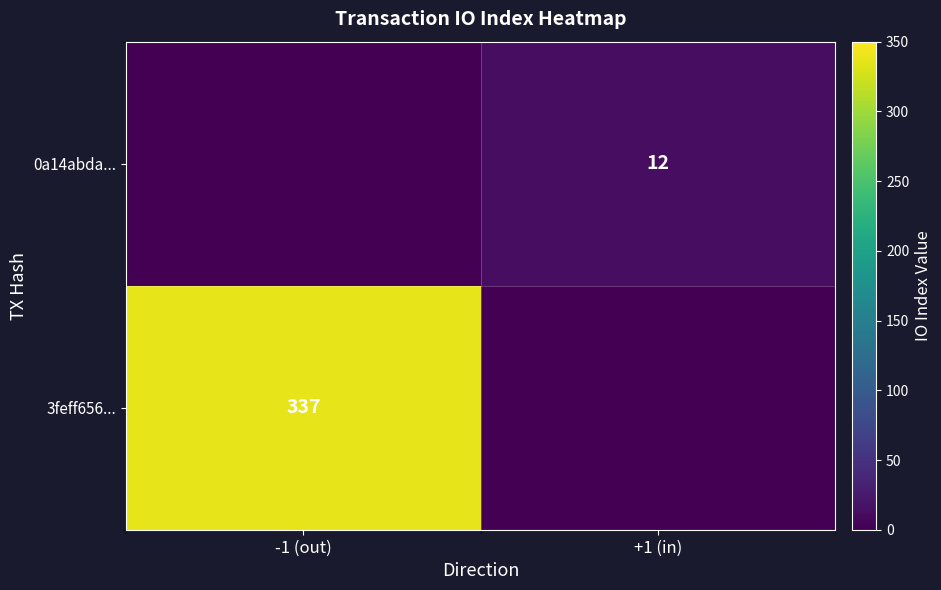

The value of 0a14abda... at +1 (in) is 12. True or false?

True